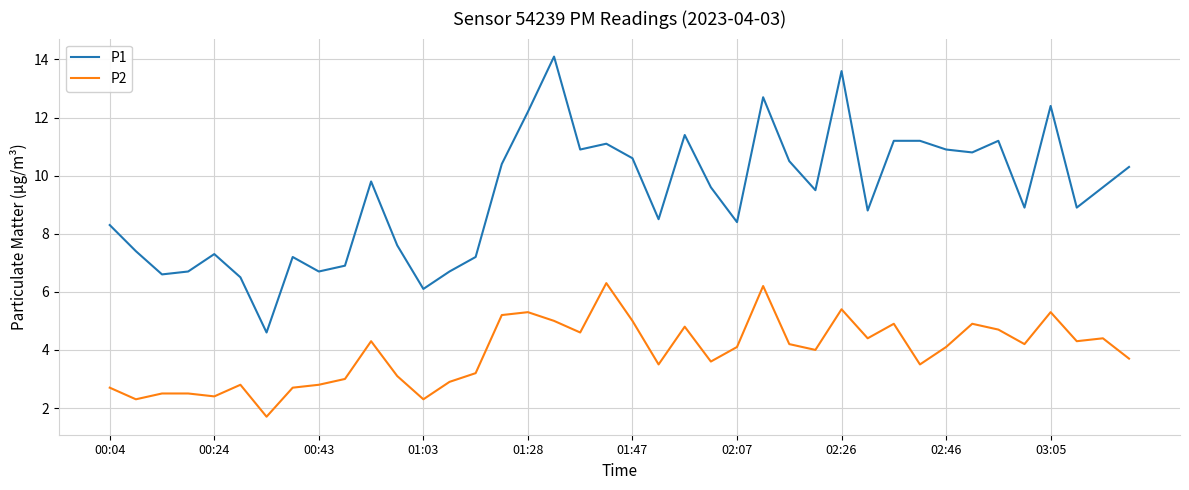

Which series has the largest total across all categories?

P1